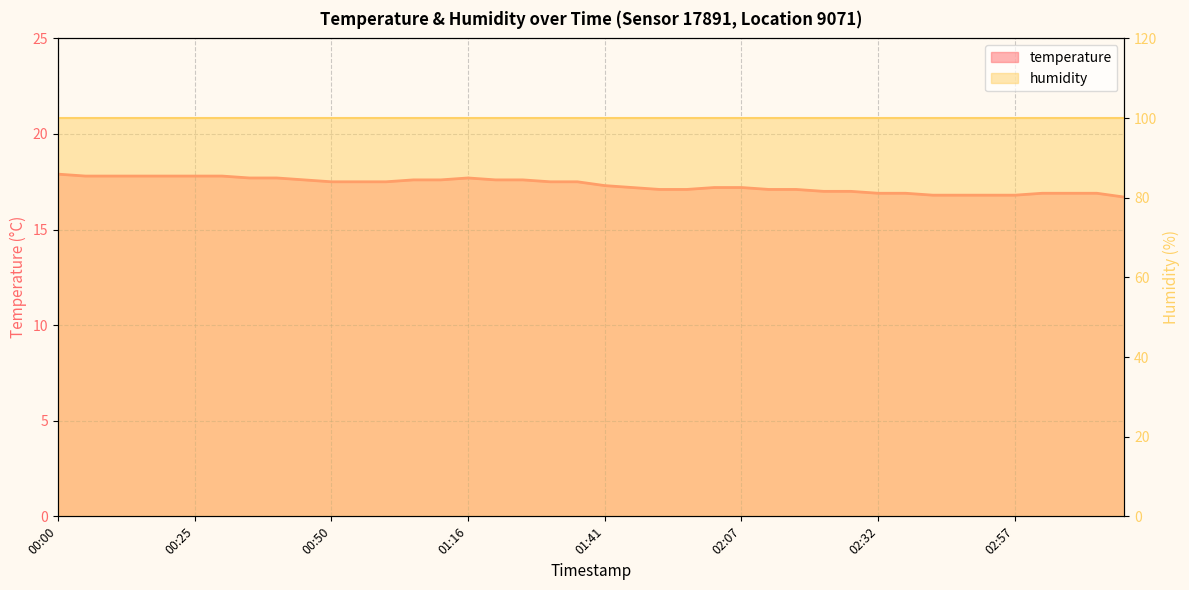

The chart shows a value of 27.2 at 02:47. True or false?

False